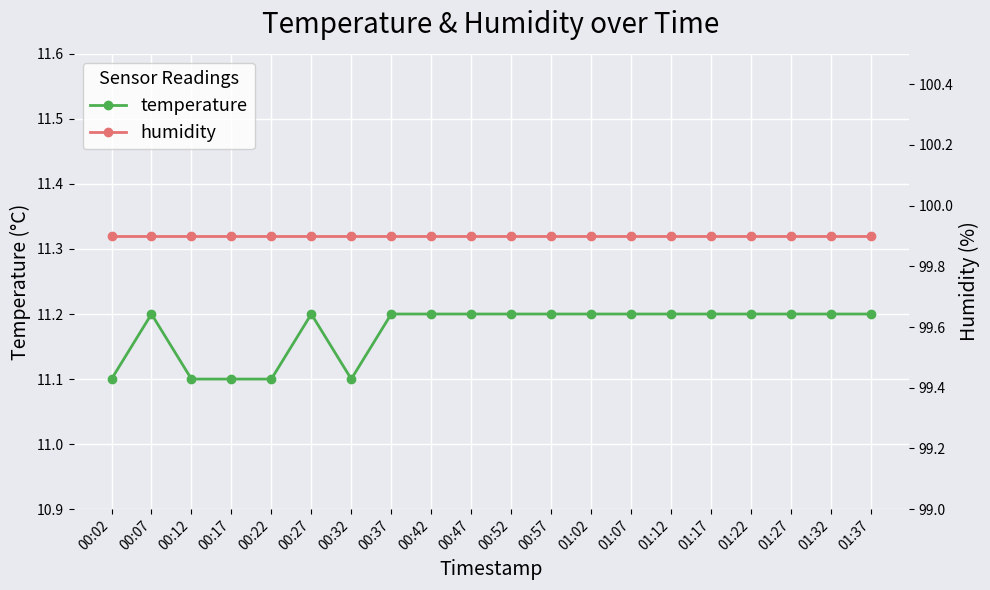

How many temperature values are between 11 and 12?

20